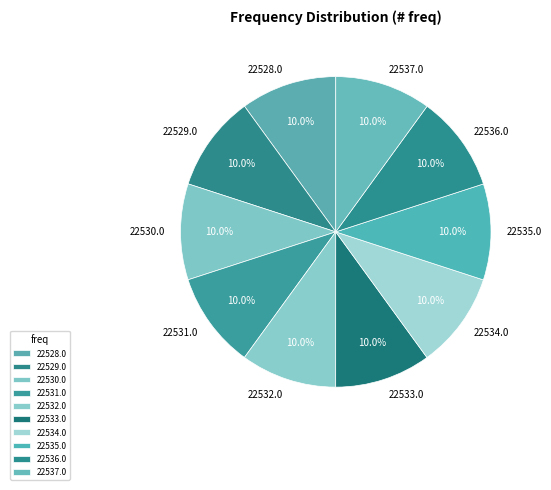

Is the sum of 22535.0 and 22534.0 greater than half?

No